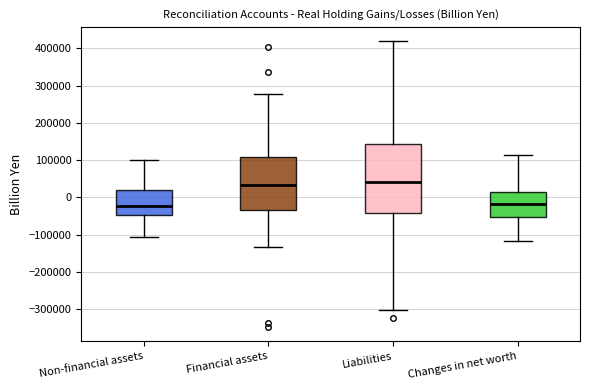

Where does the lower whisker of the box for Liabilities end on the y-axis? The values are not printed on the chart, so give them approximately, as read against the axis.

-300000